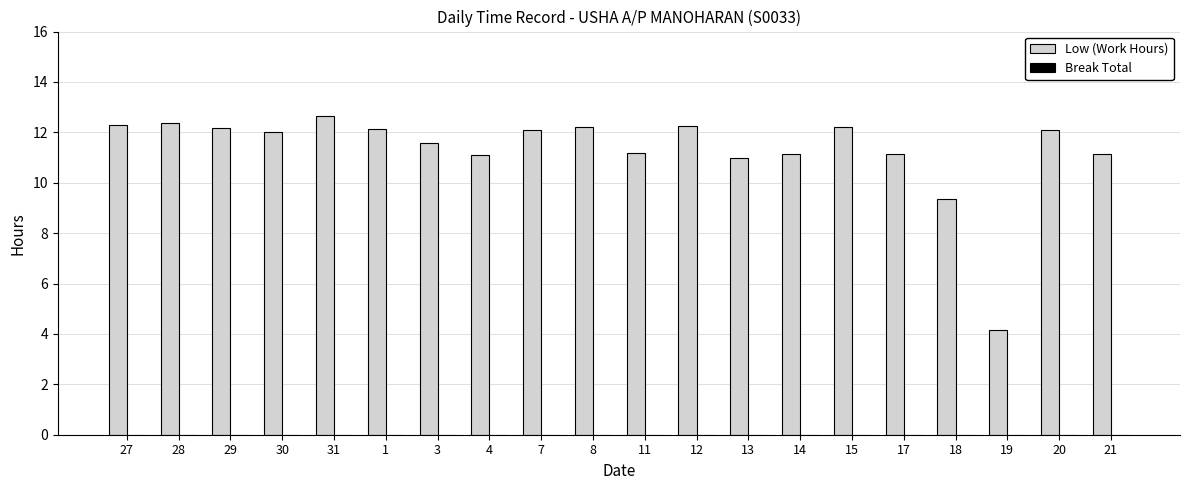

Are the bars grouped side by side (vs. stacked)?

No